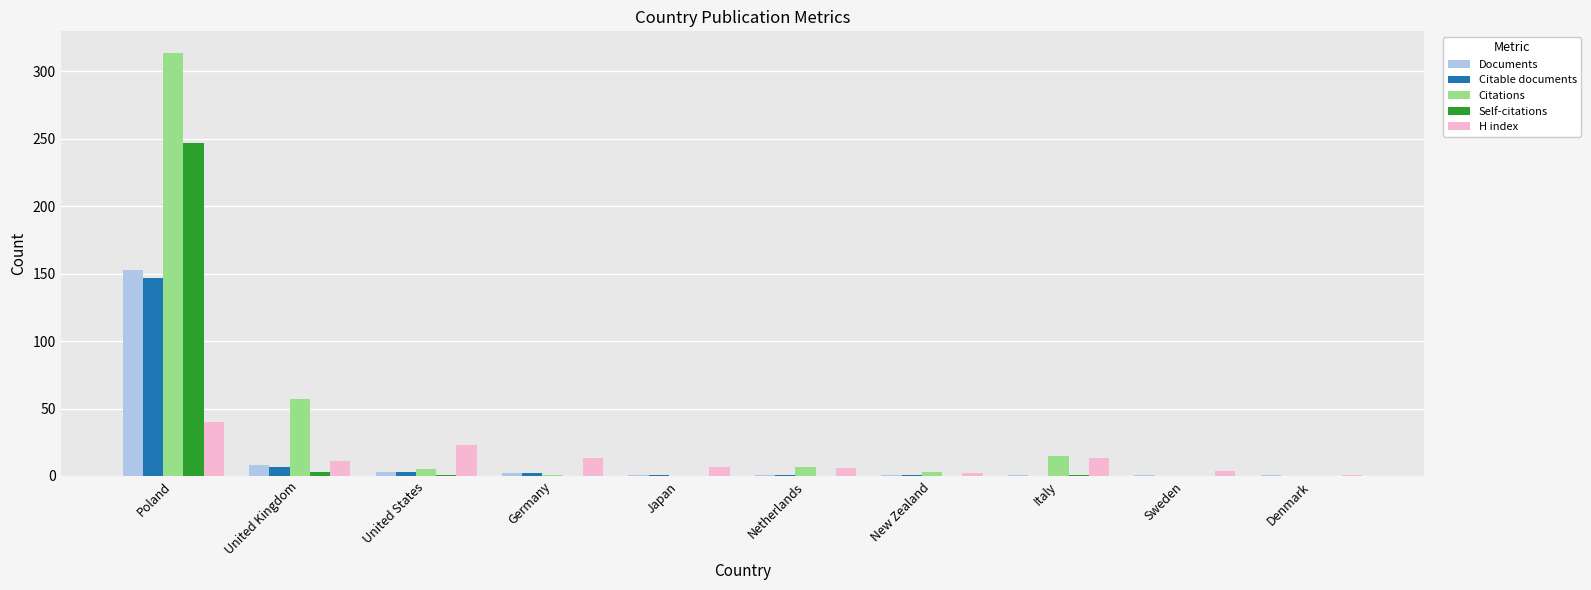

Which series changed the most between Poland and New Zealand?

Citations